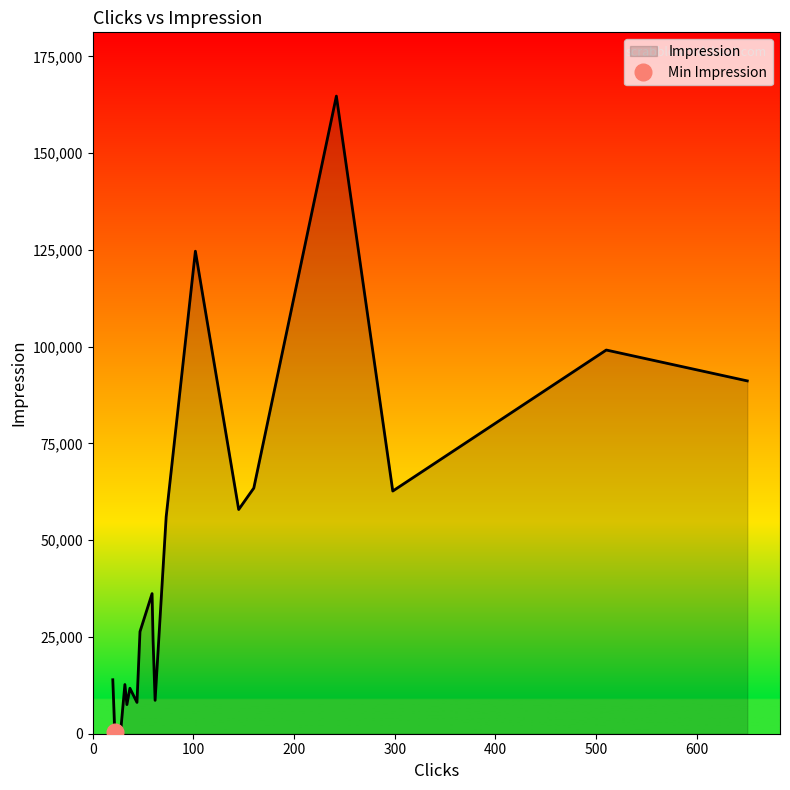

What is the maximum value shown in the chart?

164766